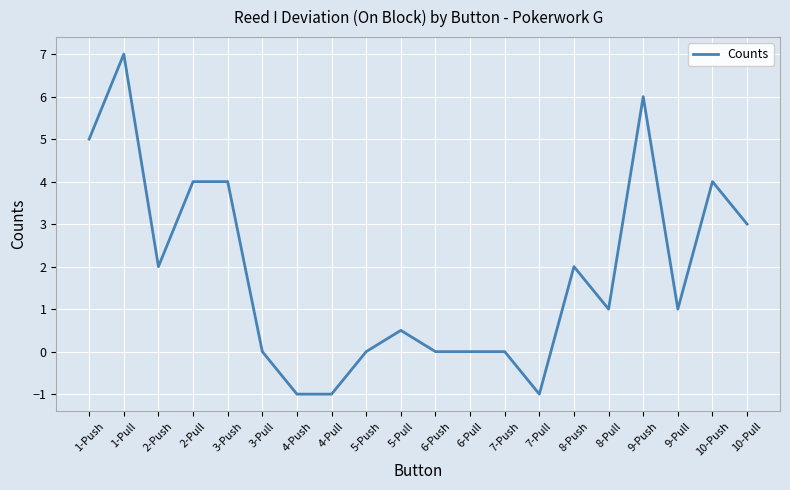

At which category does the chart reach its peak across all series?

1-Pull